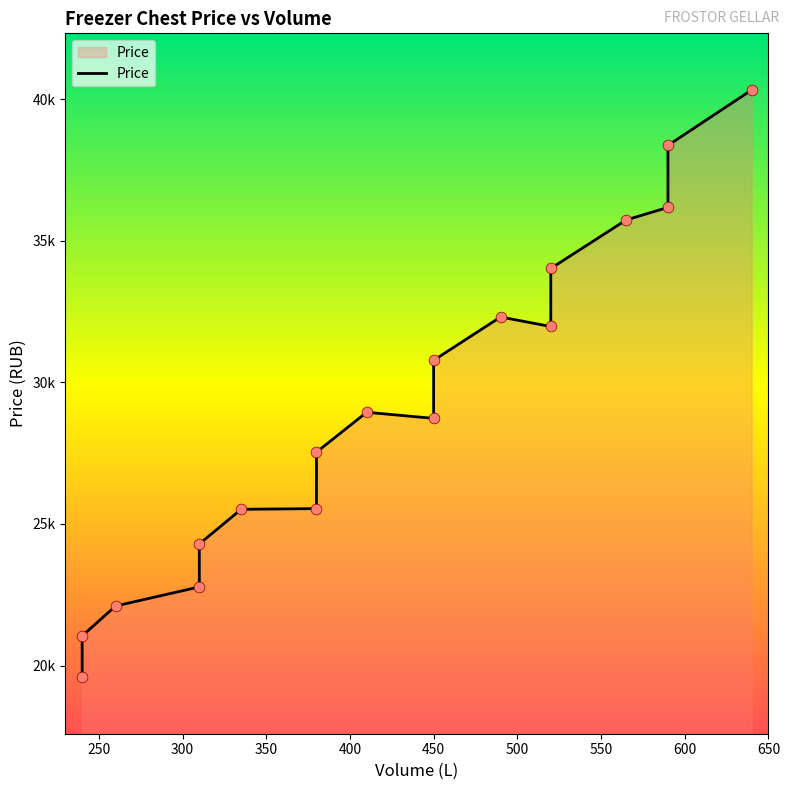

Between 565 and 490, which is larger?

565